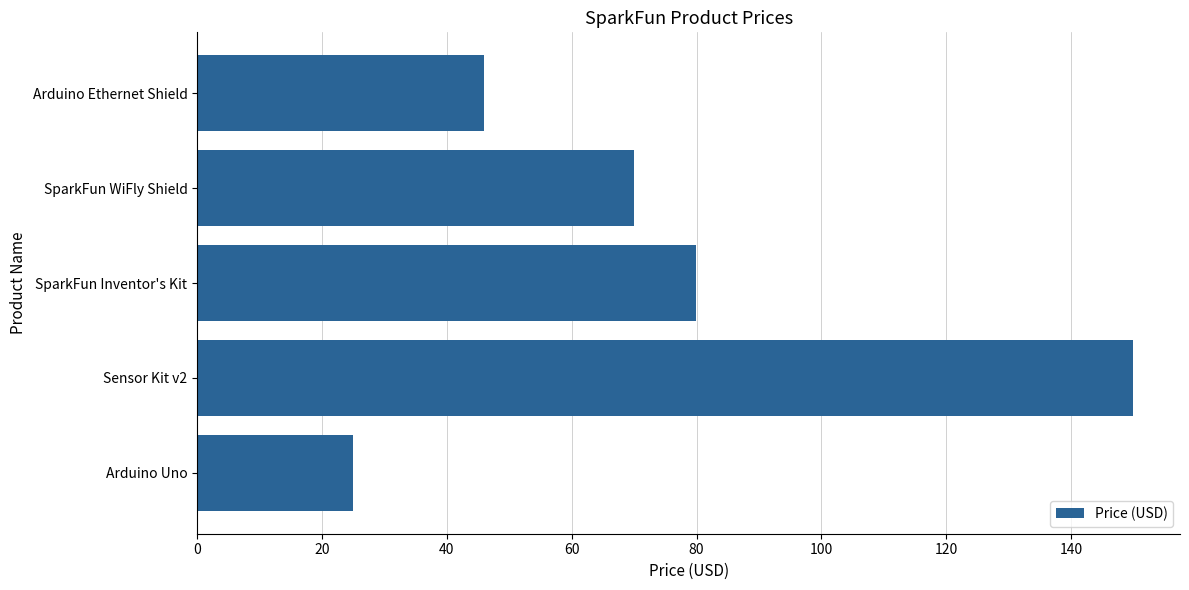

Count the number of categories in the chart.

5